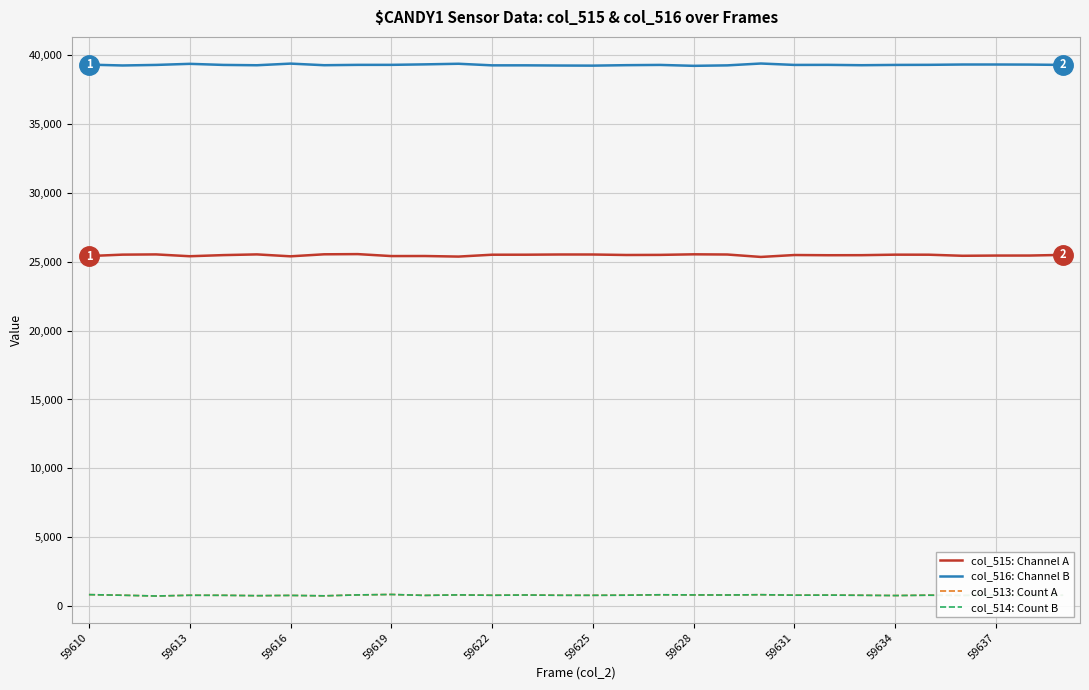

Which series has the largest total across all categories?

col_516: Channel B